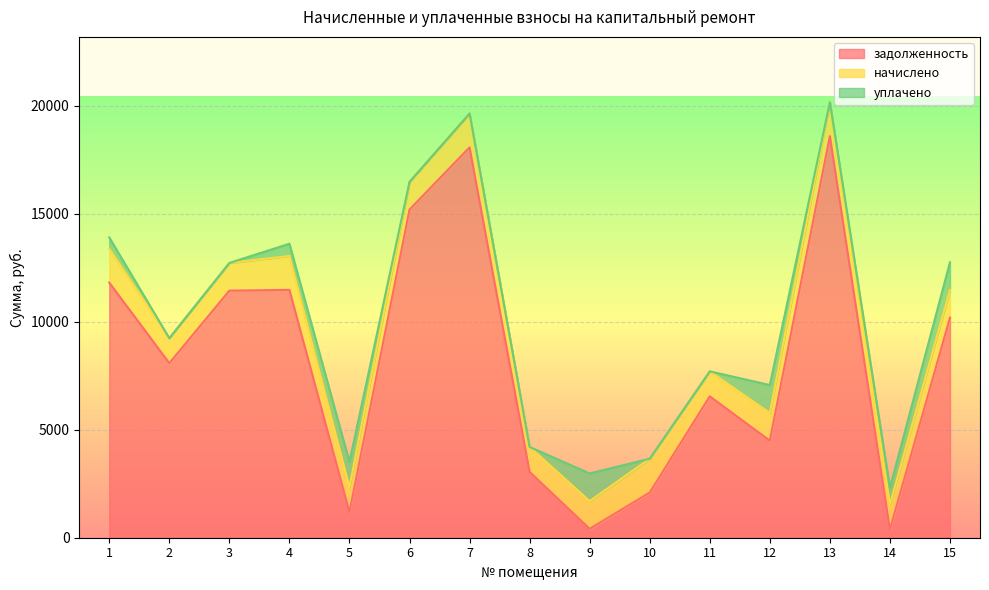

What is the difference between the уплачено values at 9 and 11?

1280.0